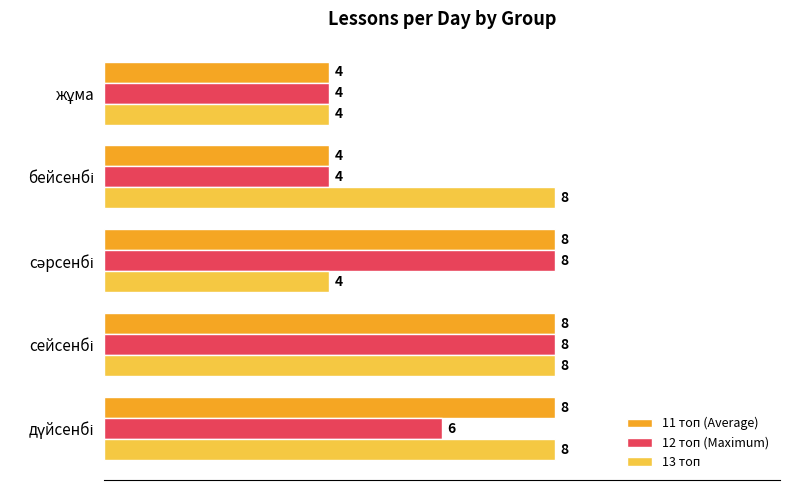

Count the 13 топ values in the range 4 to 8.

5